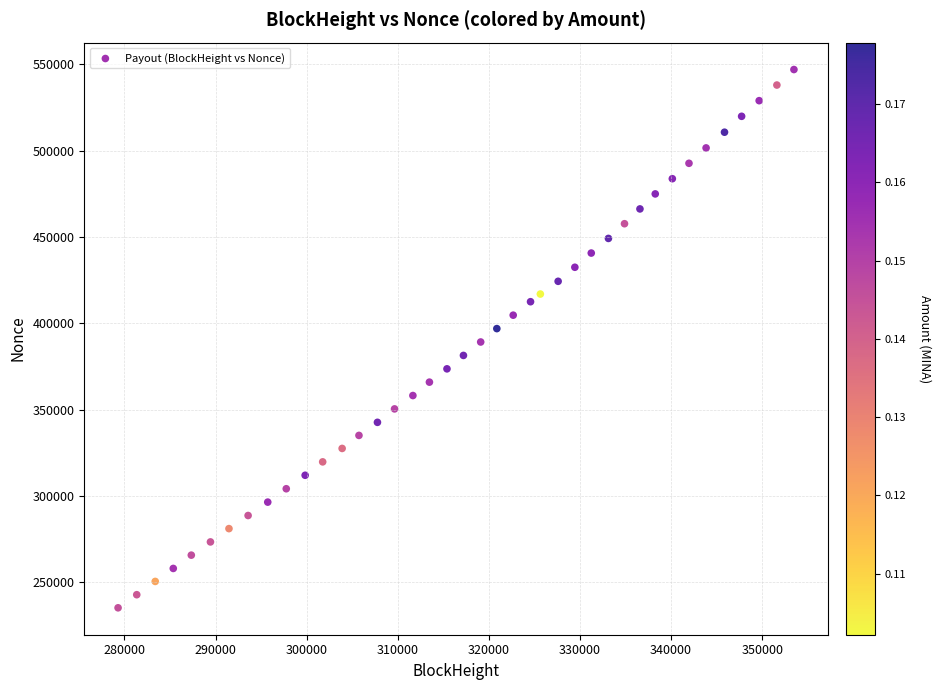

What is the range of X values (max minus min)?

74186